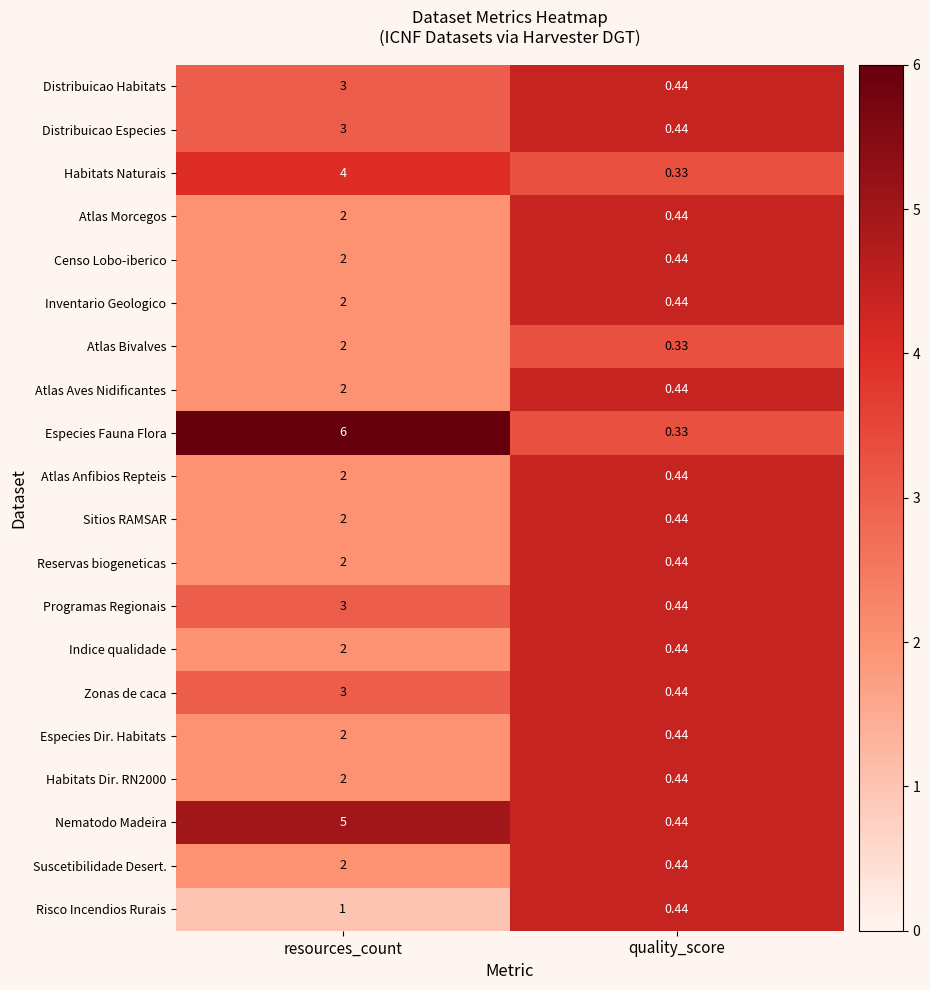

Where is Distribuicao Especies nearest to the value 1?

quality_score